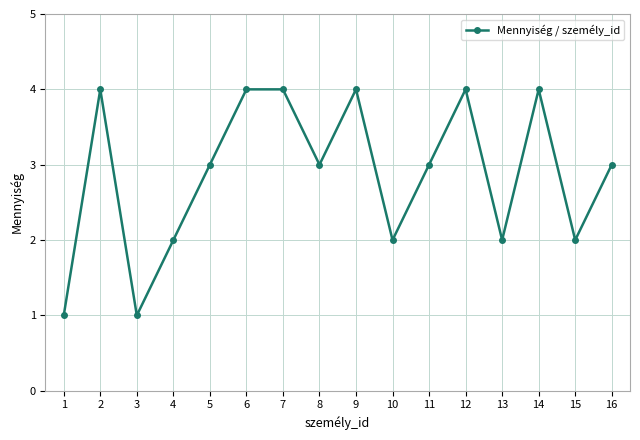

How many points are lower than both their immediate neighbors (excluding endpoints)?

5